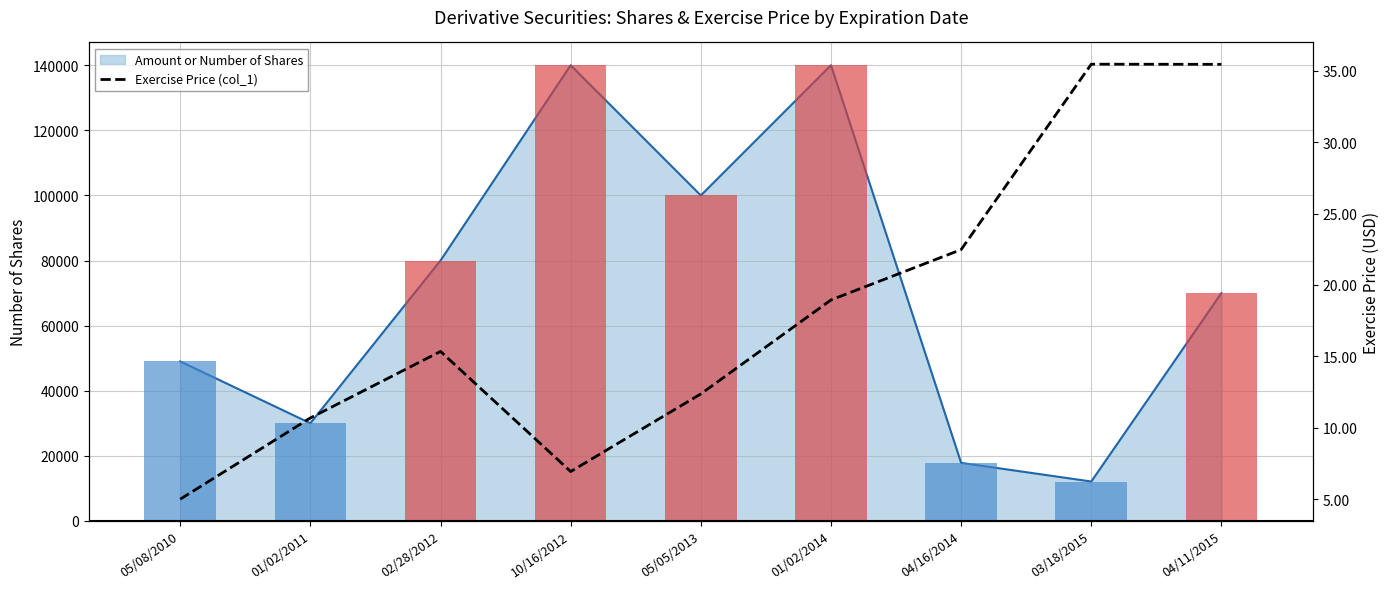

What is the change in value from 01/02/2011 to 05/05/2013?

+1.7